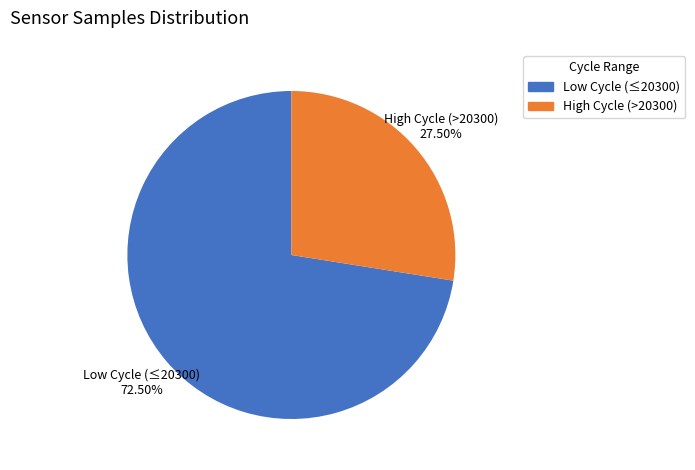

How many slices are in this pie chart?

2